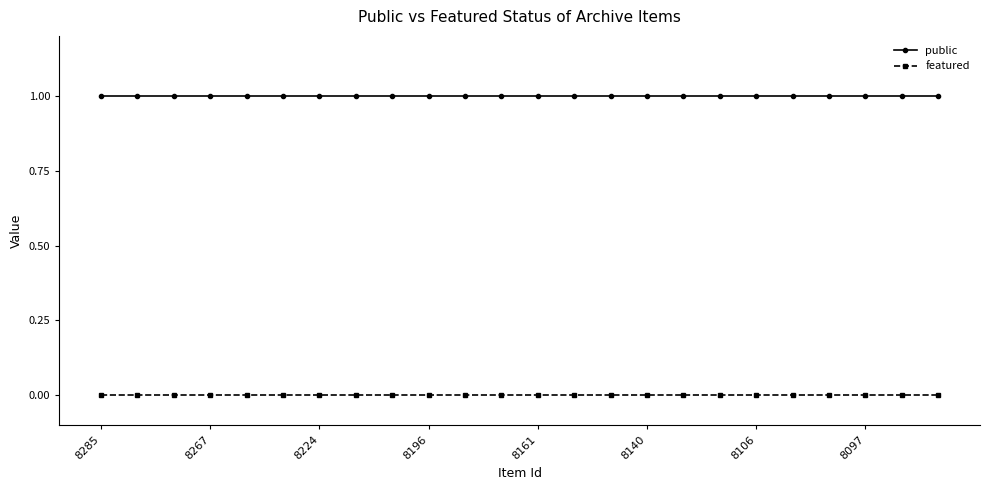

True or false: public and featured cross at least once.

False